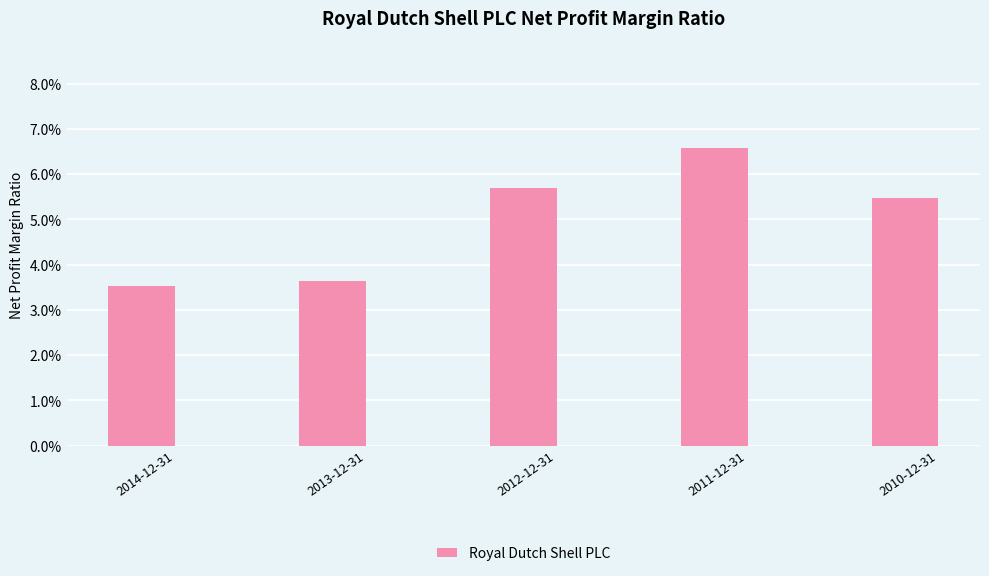

List the labels in order of value, smallest first.

2014-12-31, 2013-12-31, 2010-12-31, 2012-12-31, 2011-12-31